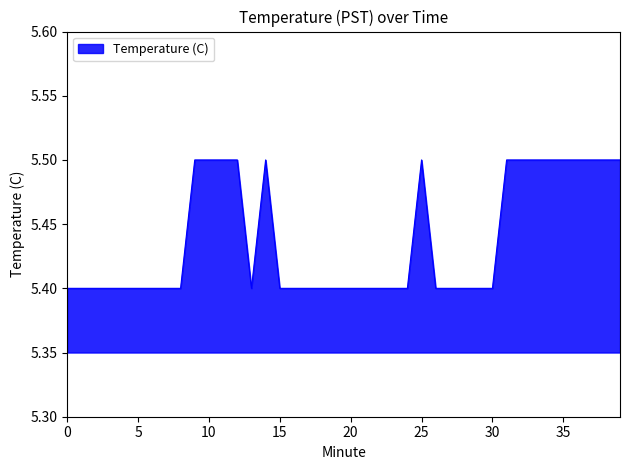

How many lines are shown in the chart?

1